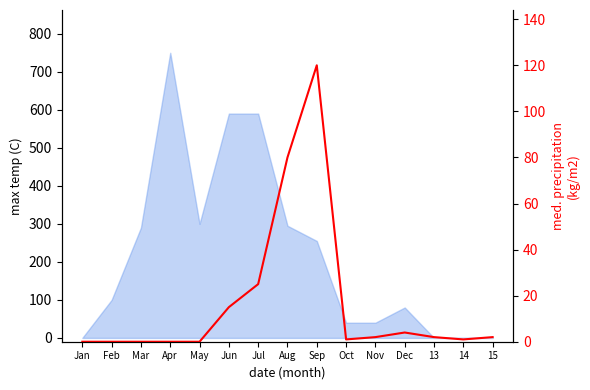

Count the number of values greater than 2.

5